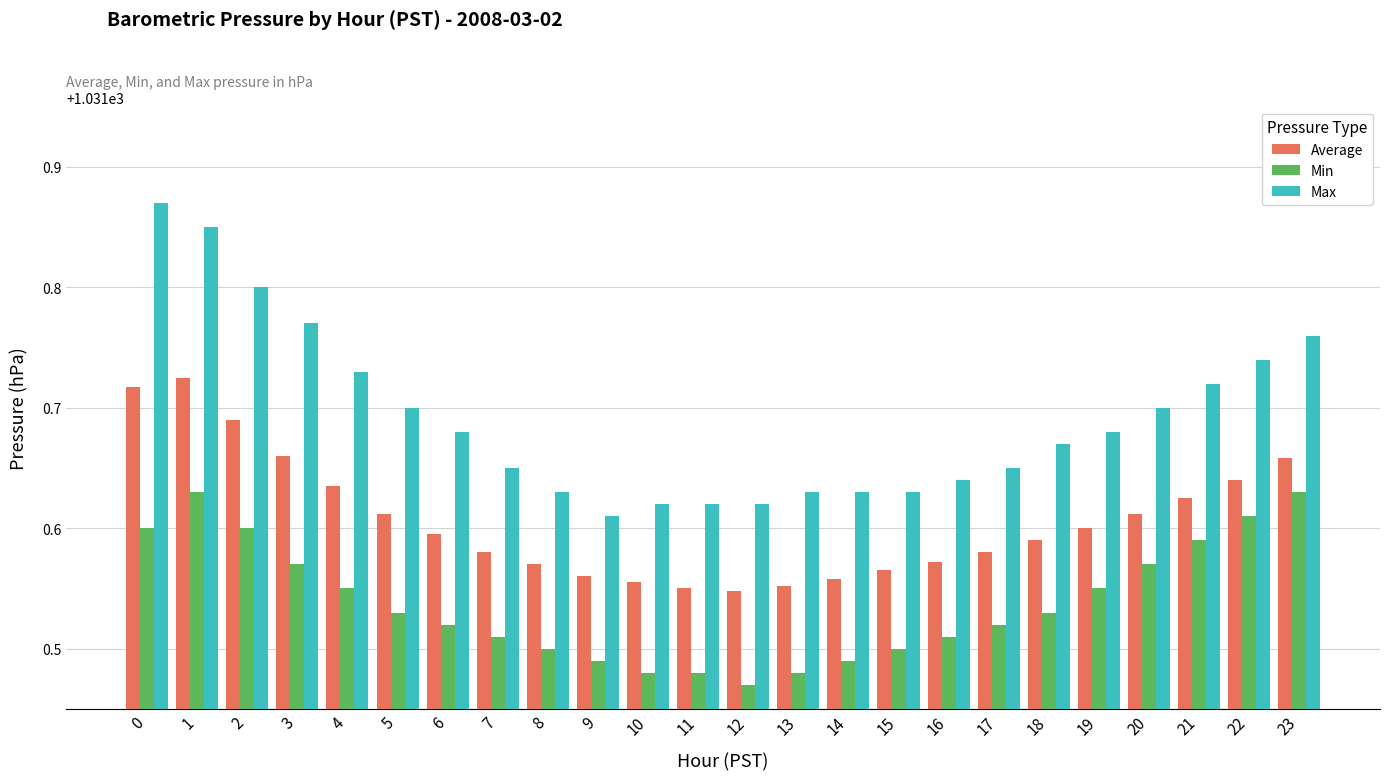

What is the sum of all Min values?

24756.9